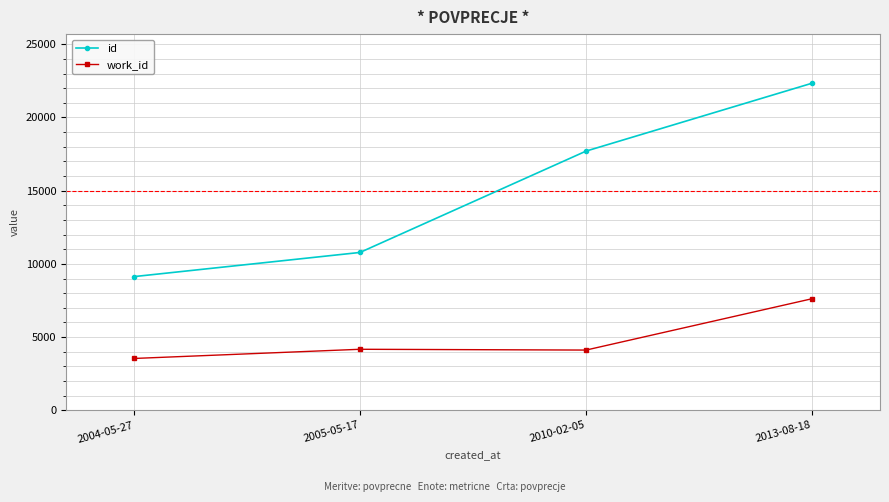

True or false: work_id has more than 2 interior local peaks.

False